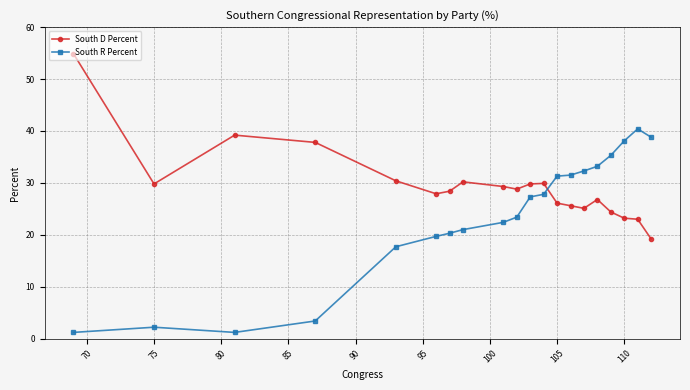

Rank the series by their maximum value, from highest to lowest.

South D Percent, South R Percent